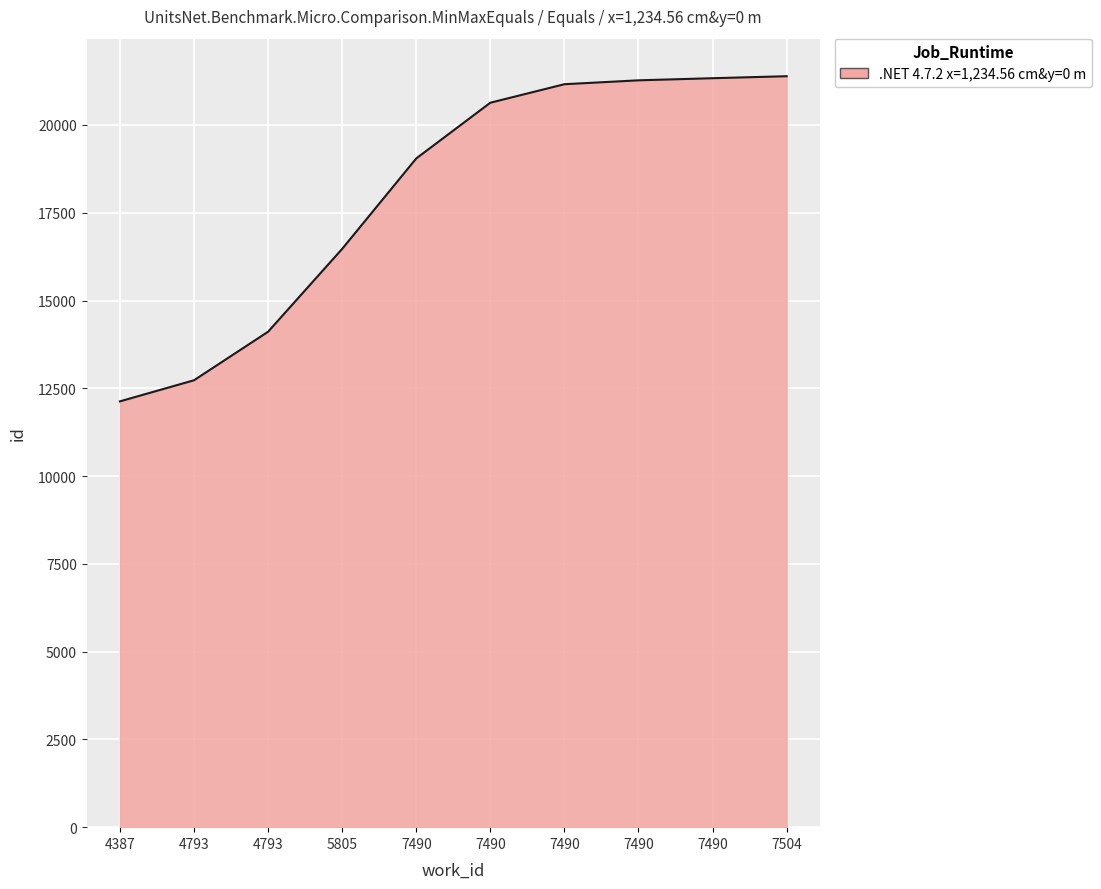

How many lines are shown in the chart?

1